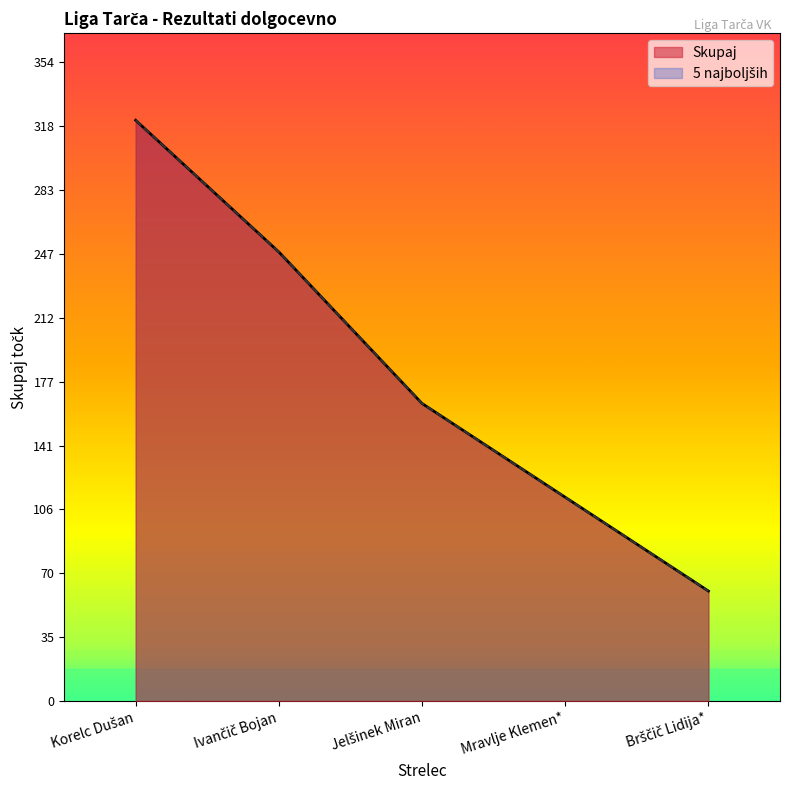

At which category is the sum across all series the highest?

Korelc Dušan